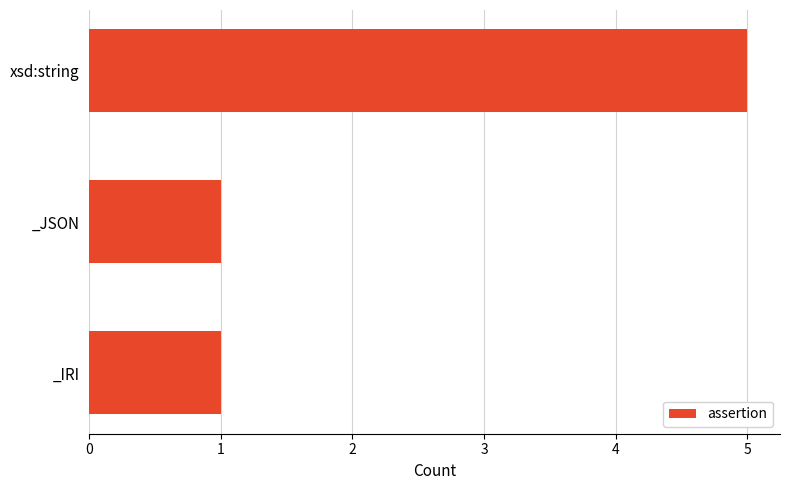

Is it true that the value at _IRI is 1?

True